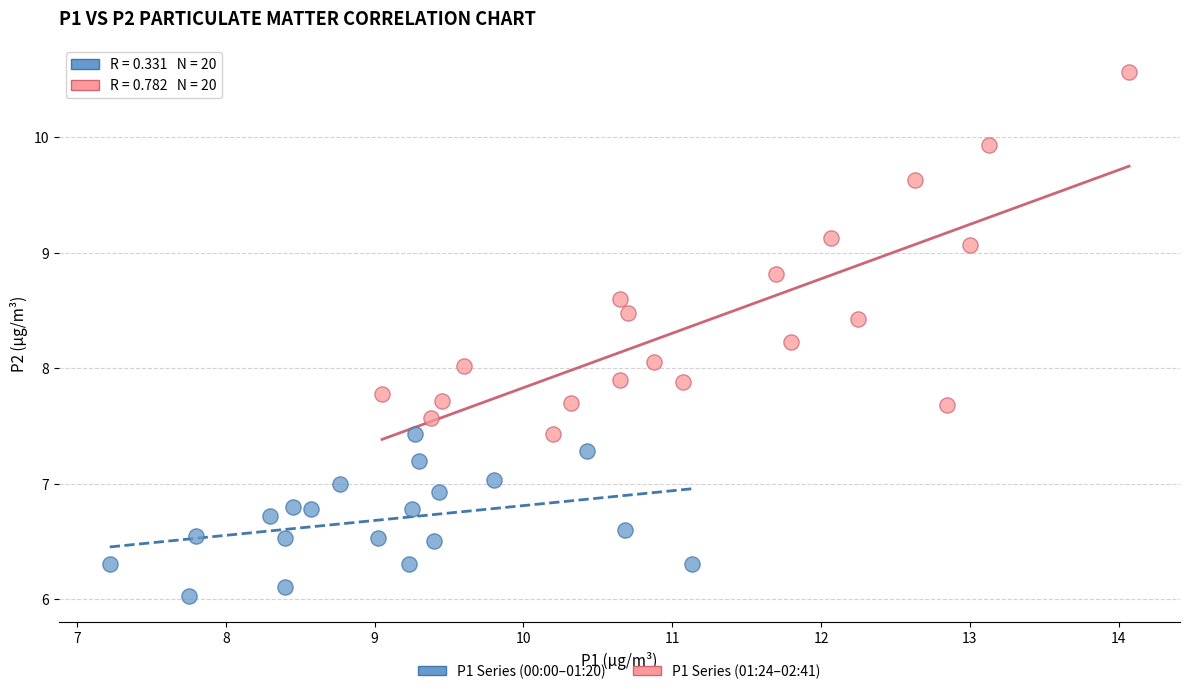

Which series contains the highest Y value?

P1 Series (01:24–02:41)